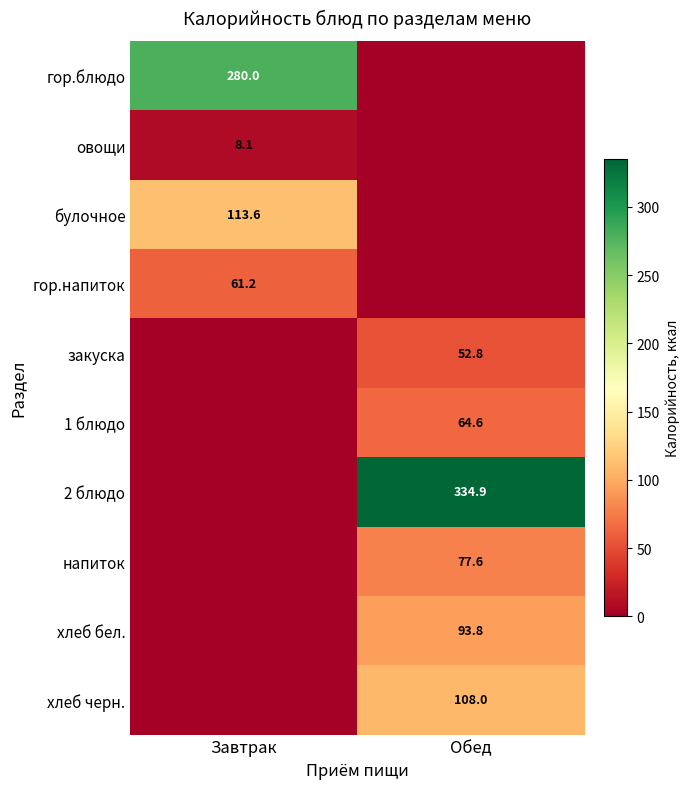

The value of булочное at Завтрак is 113.6. True or false?

True